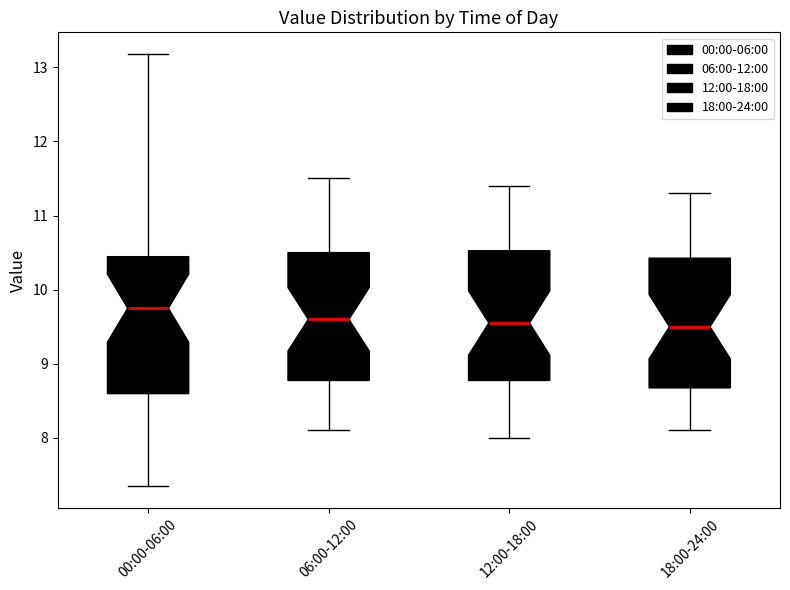

Reading left to right, read every box against the y-axis: the position of its median line, the range the box covers, and the ends of its whiskers. The values are not printed on the chart, so give them approximately, as read against the axis.

00:00-06:00: median 9.8, box 8.6 to 10.4, whiskers 7.4 to 13.2
06:00-12:00: median 9.6, box 8.8 to 10.5, whiskers 8.1 to 11.5
12:00-18:00: median 9.6, box 8.8 to 10.5, whiskers 8.0 to 11.4
18:00-24:00: median 9.5, box 8.7 to 10.4, whiskers 8.1 to 11.3